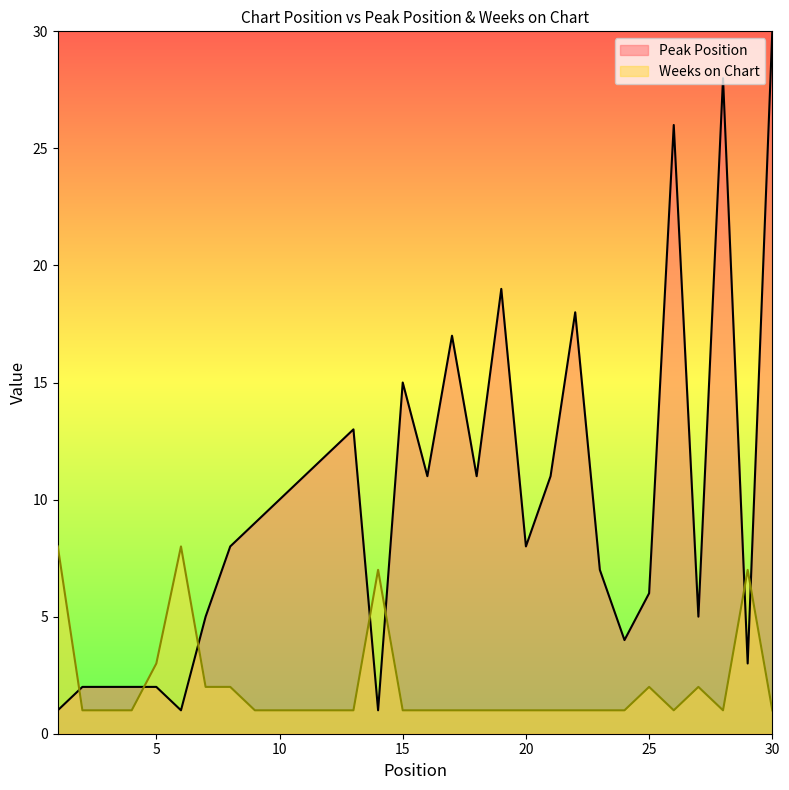

What is the minimum value for Weeks on Chart?

1